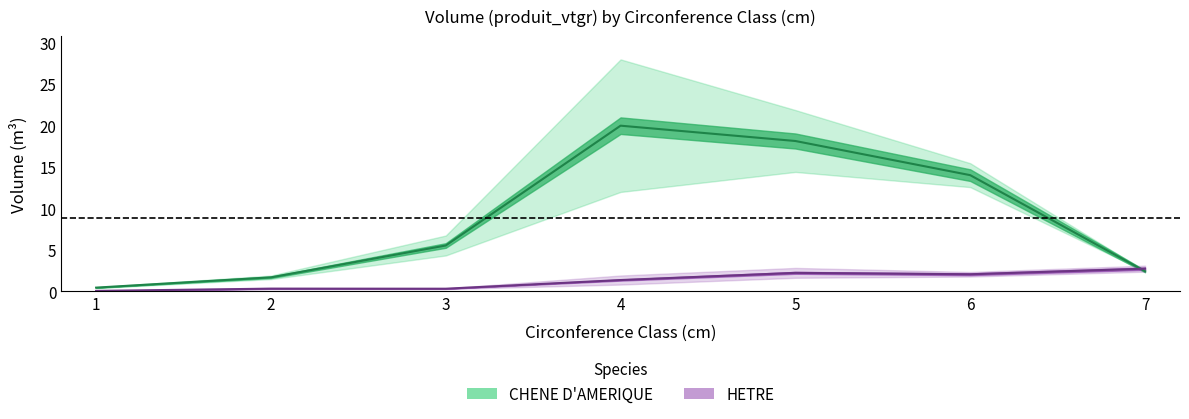

In HETRE, how many points are lower than both neighbors (excluding endpoints)?

2